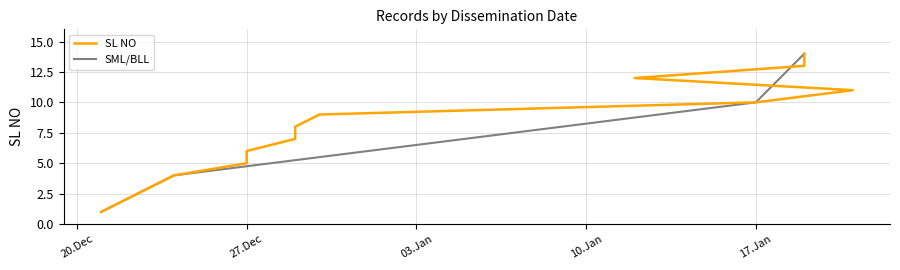

What is the difference between the maximum and second lowest values?

12